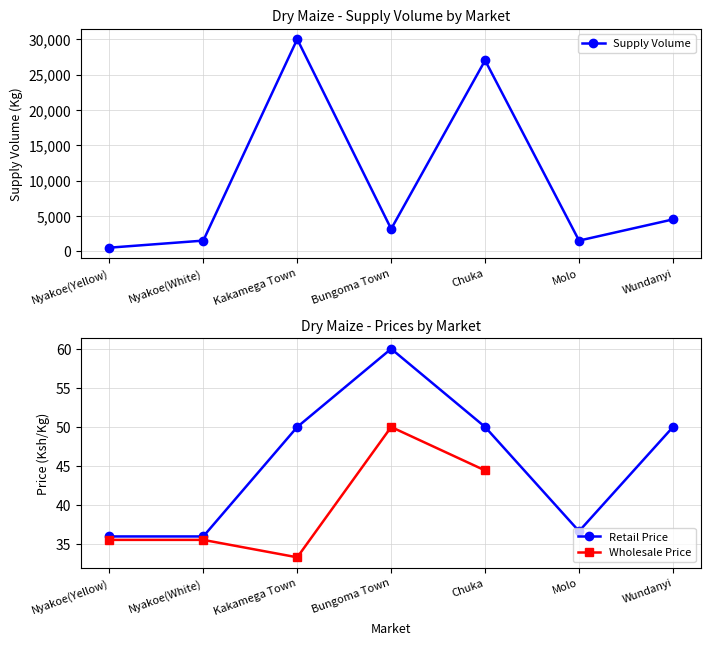

What is the greatest value displayed?

30000